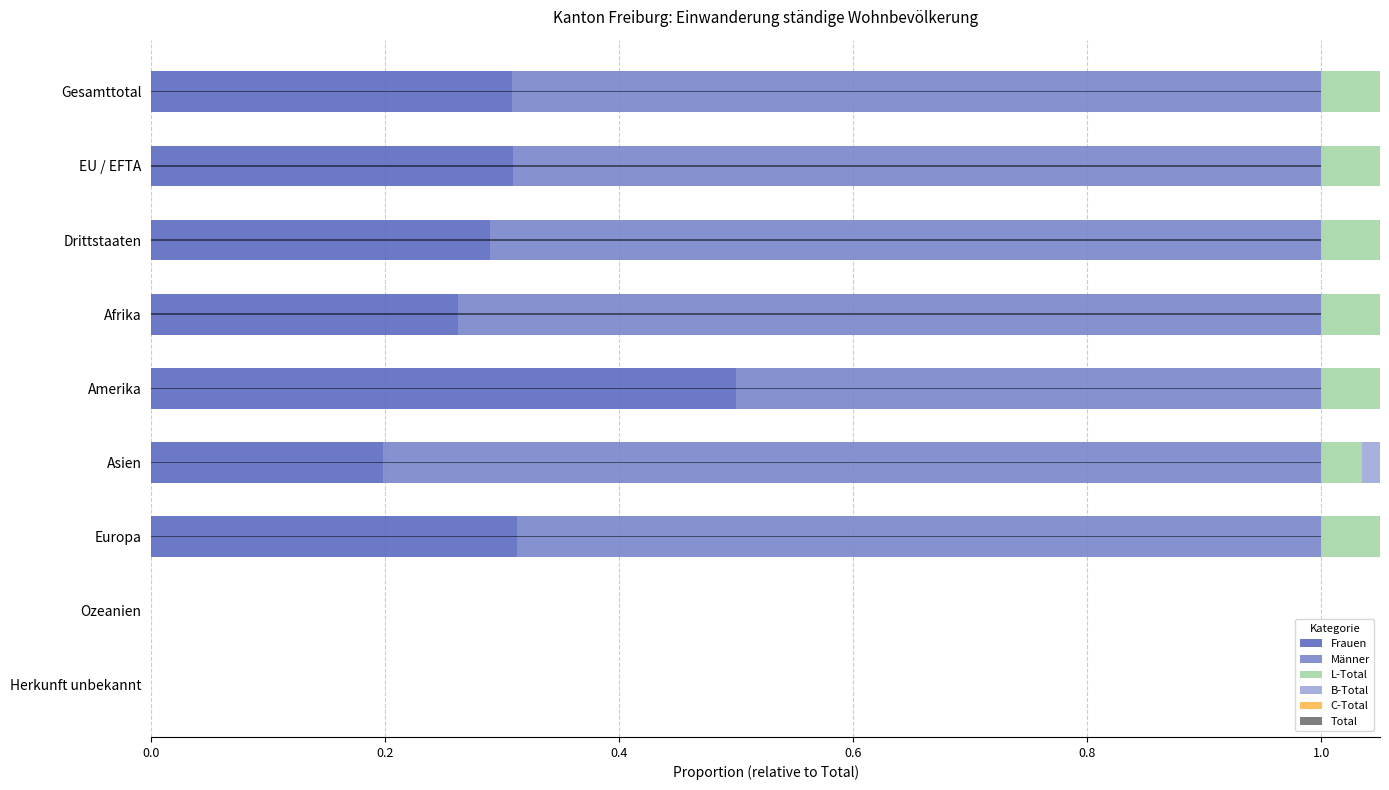

How many bars are there in total?

54